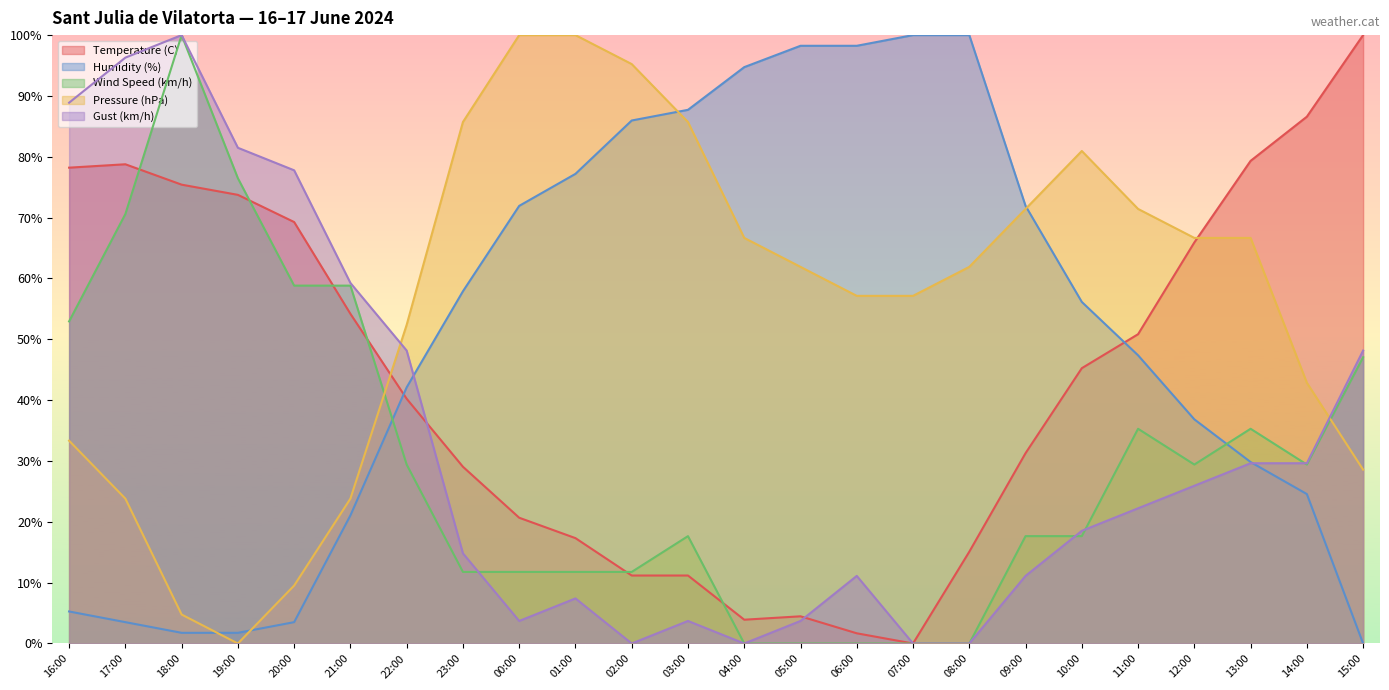

At which category is the sum across all series the highest?

18:00